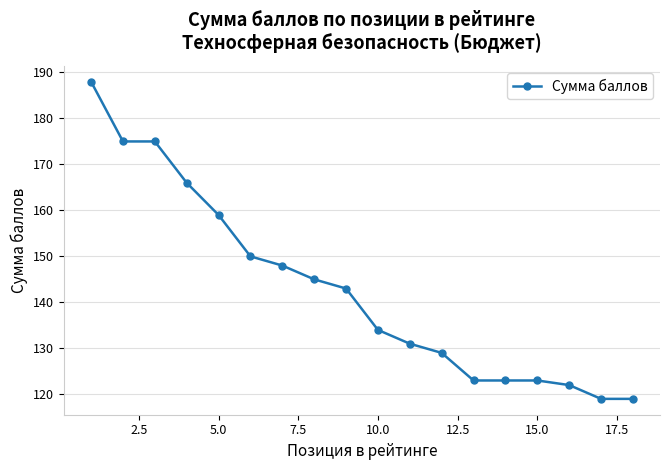

What is the maximum value shown in the chart?

188